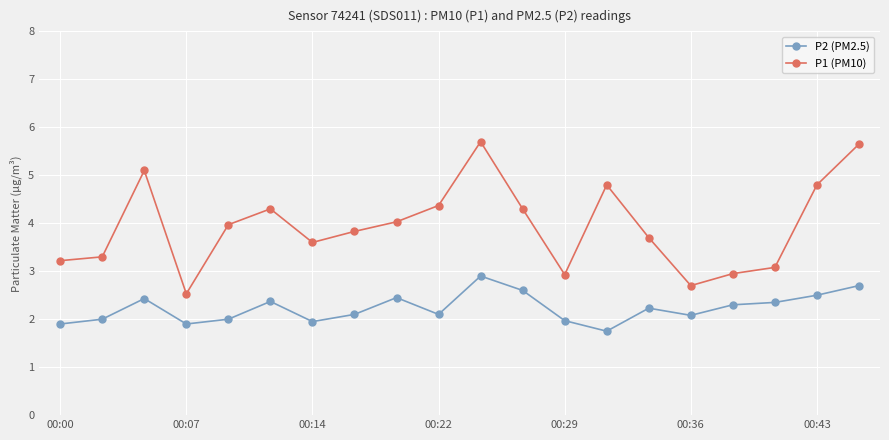

True or false: P2 (PM2.5) and P1 (PM10) intersect in this chart.

False